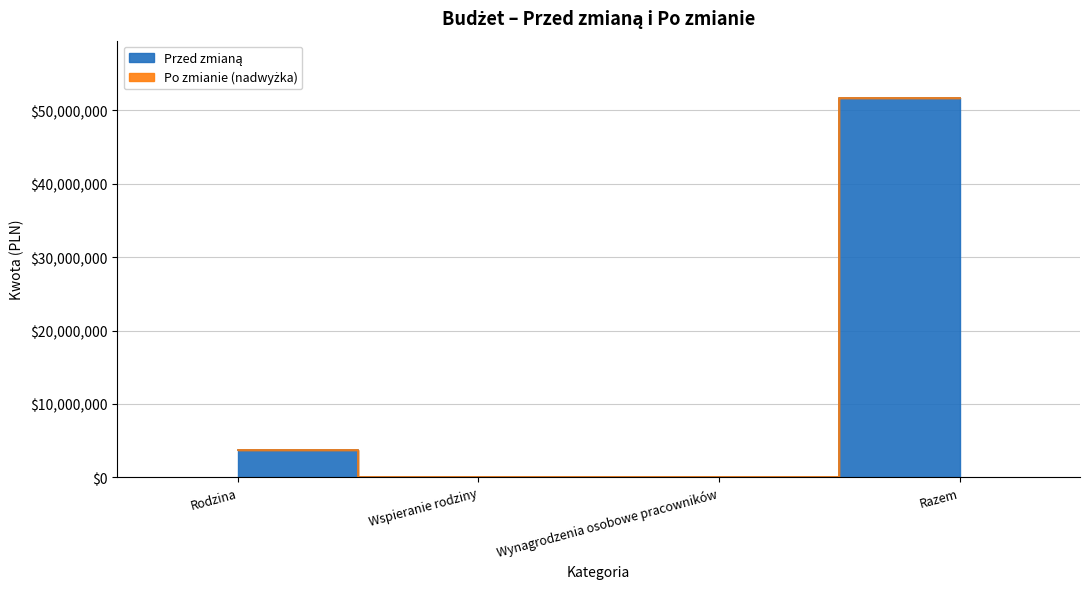

The Po zmianie series shows 6625825.8 at Rodzina. True or false?

False